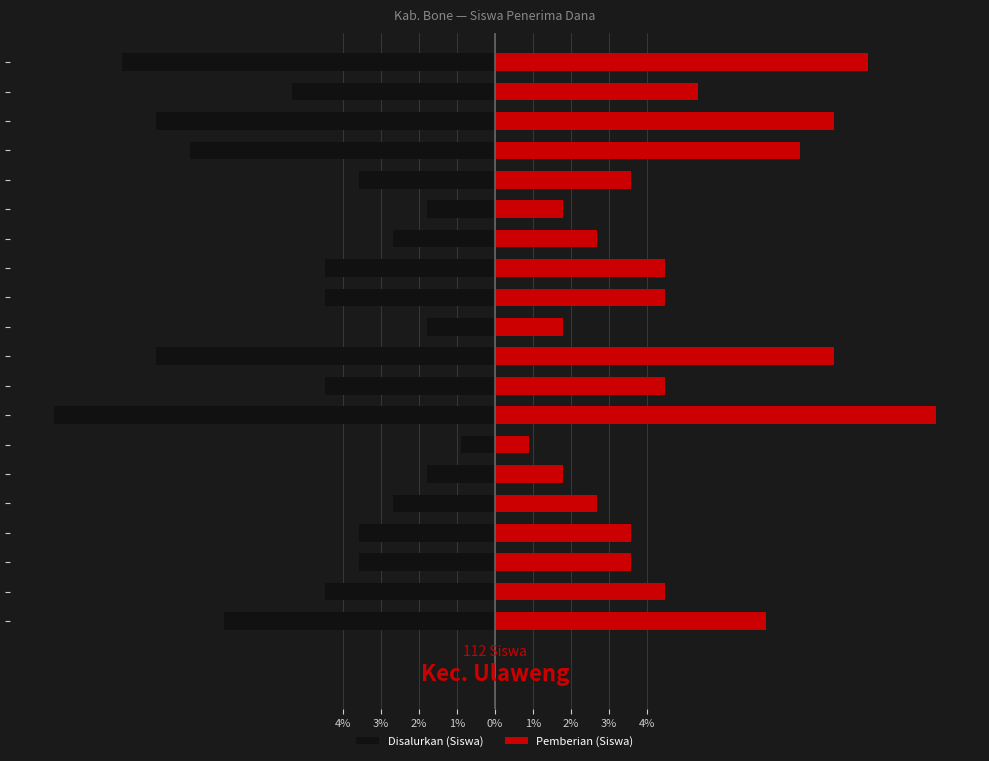

Which category has the lowest value across all series?

12